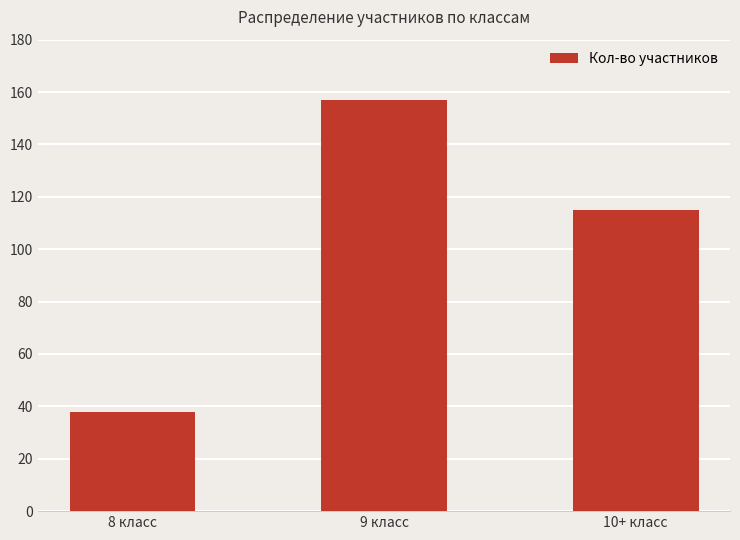

The chart shows a value of 50 at 8 класс. True or false?

False